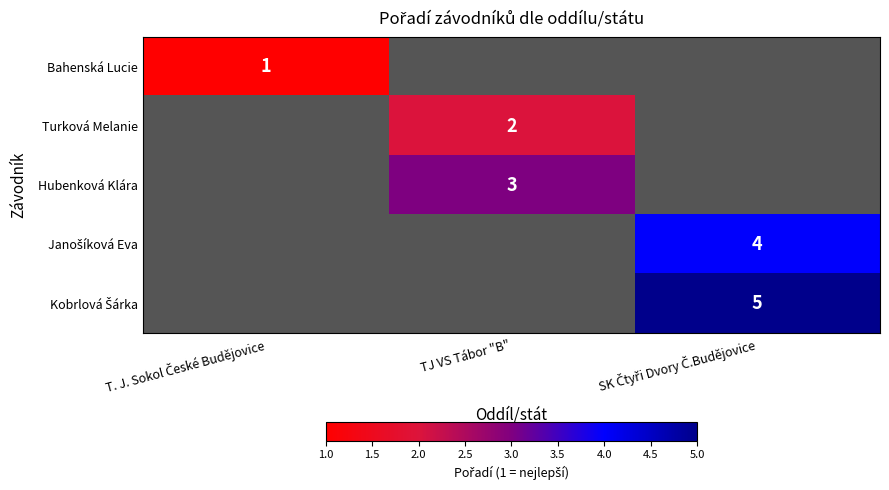

The value of Turková Melanie at TJ VS Tábor "B" is 2. True or false?

True